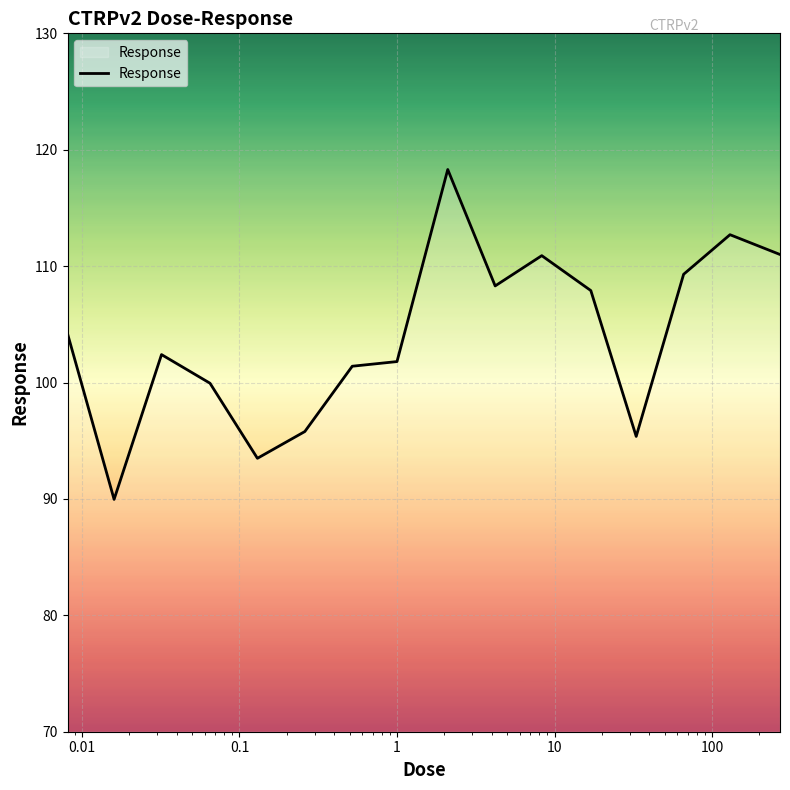

What is the maximum value shown in the chart?

118.3